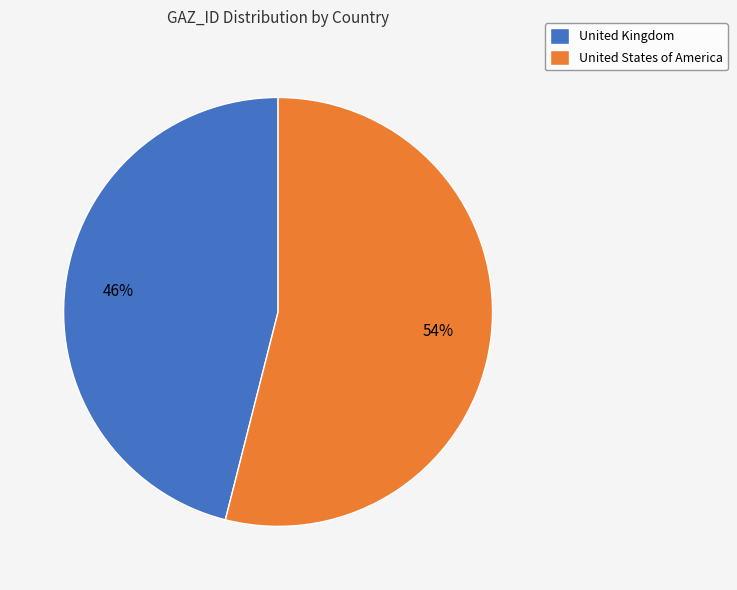

Is United States of America the majority of the pie?

Yes